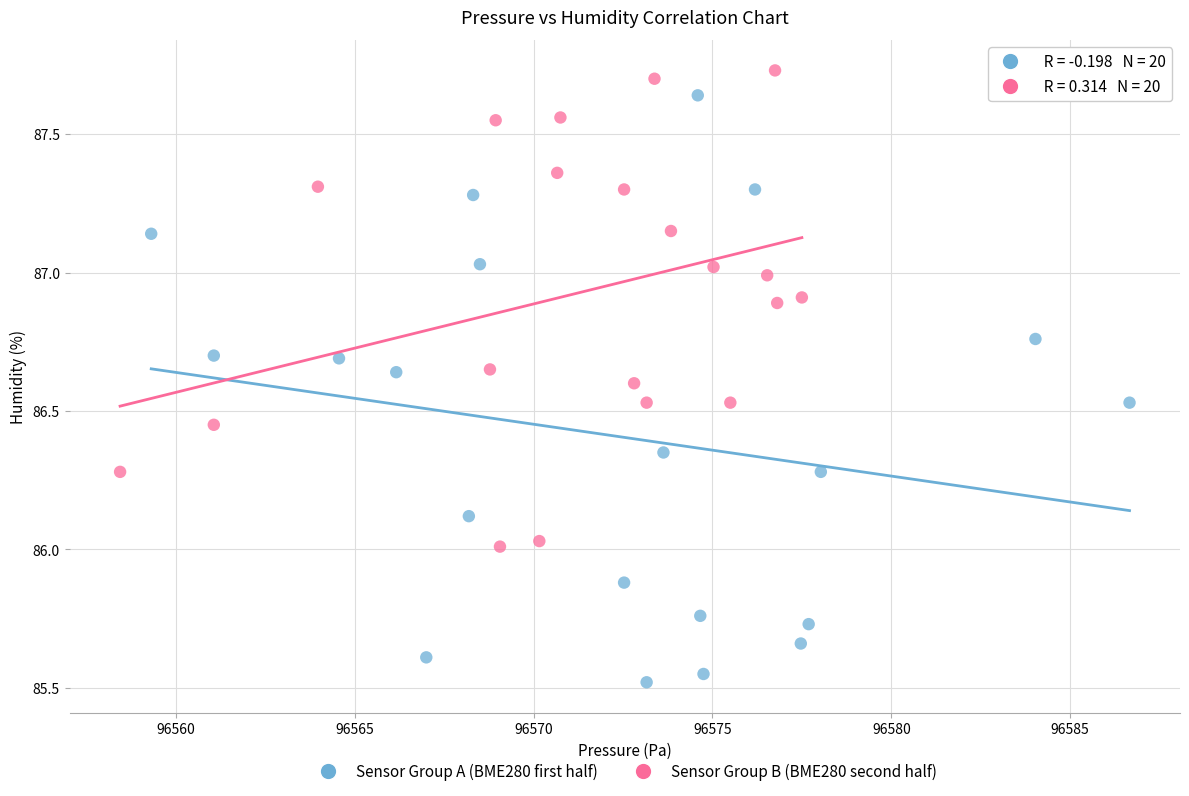

What are all the series names shown in the legend?

Sensor Group A (BME280 first half), Sensor Group B (BME280 second half)